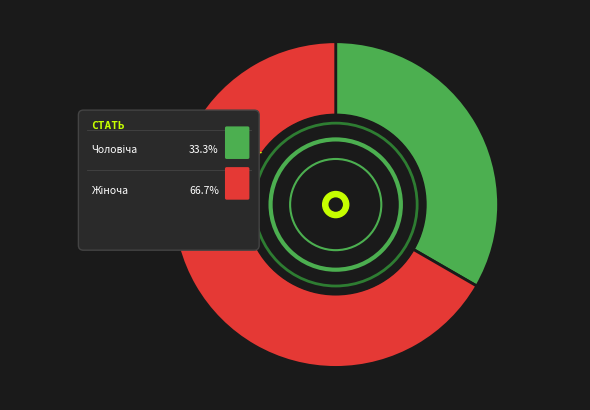

What is the total percentage of Чоловіча and Жіноча?

100.0%